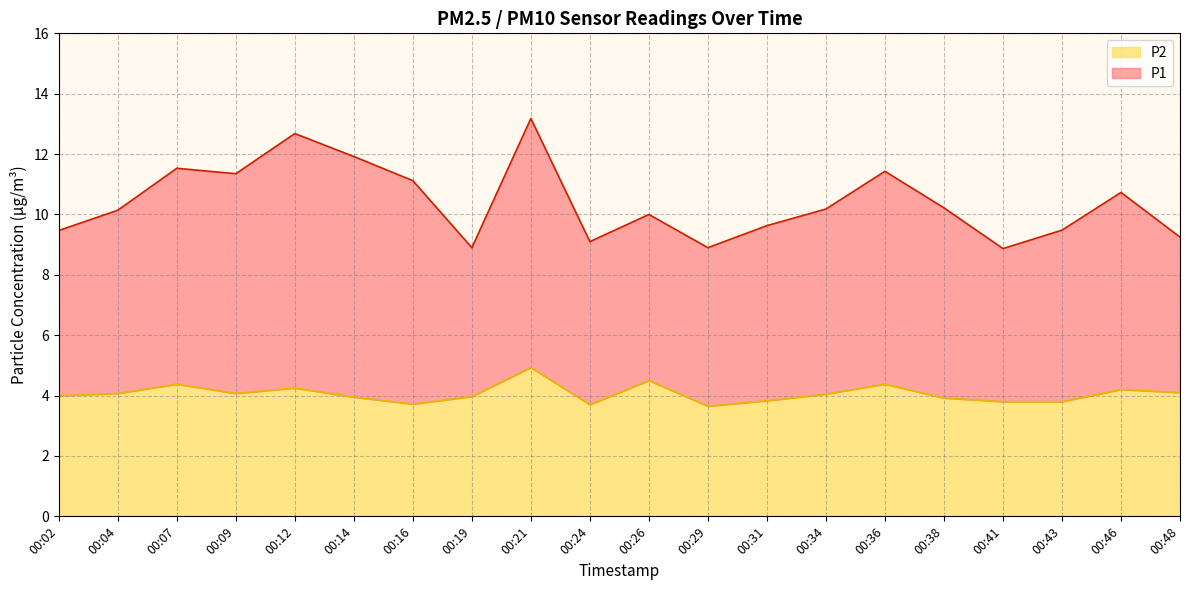

What is the ratio of the value at 00:16 to the value at 00:41?

1.0